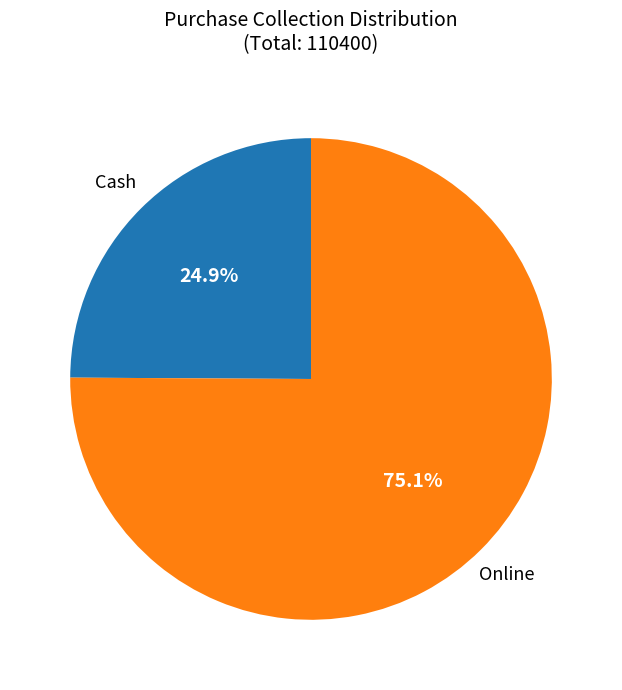

Which has a higher value, Online or Cash?

Online